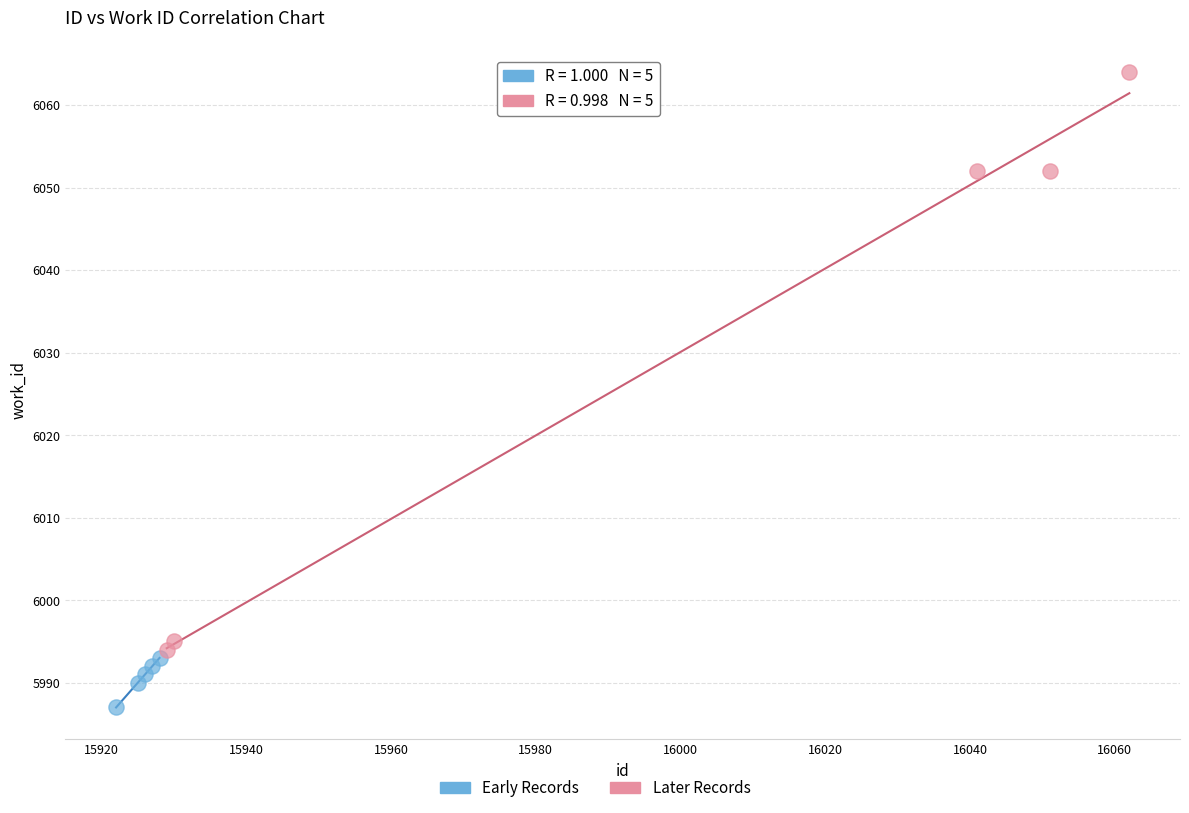

Which series reaches the maximum Y coordinate?

Later Records